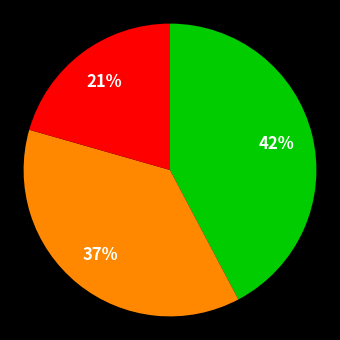

Is there any slice that represents more than half of the pie?

No